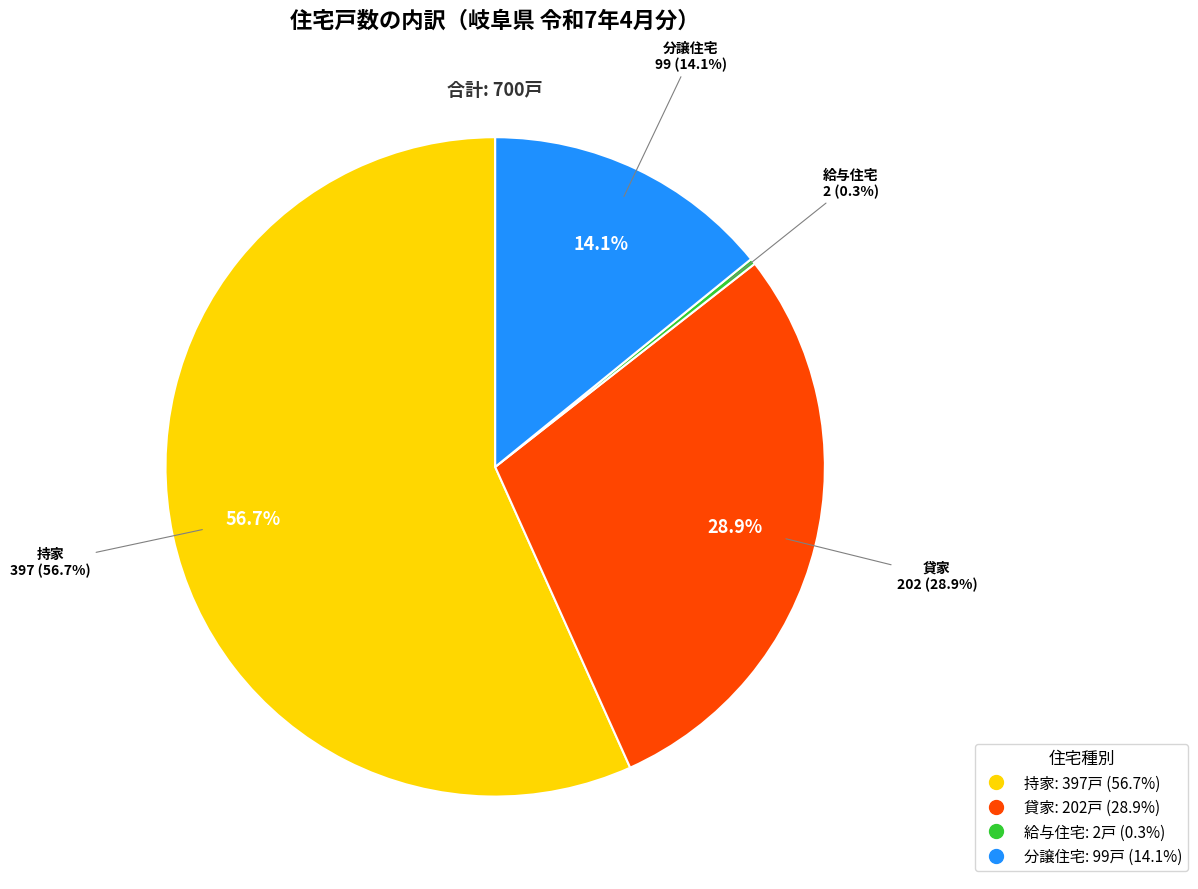

Count the number of slices in the pie.

4